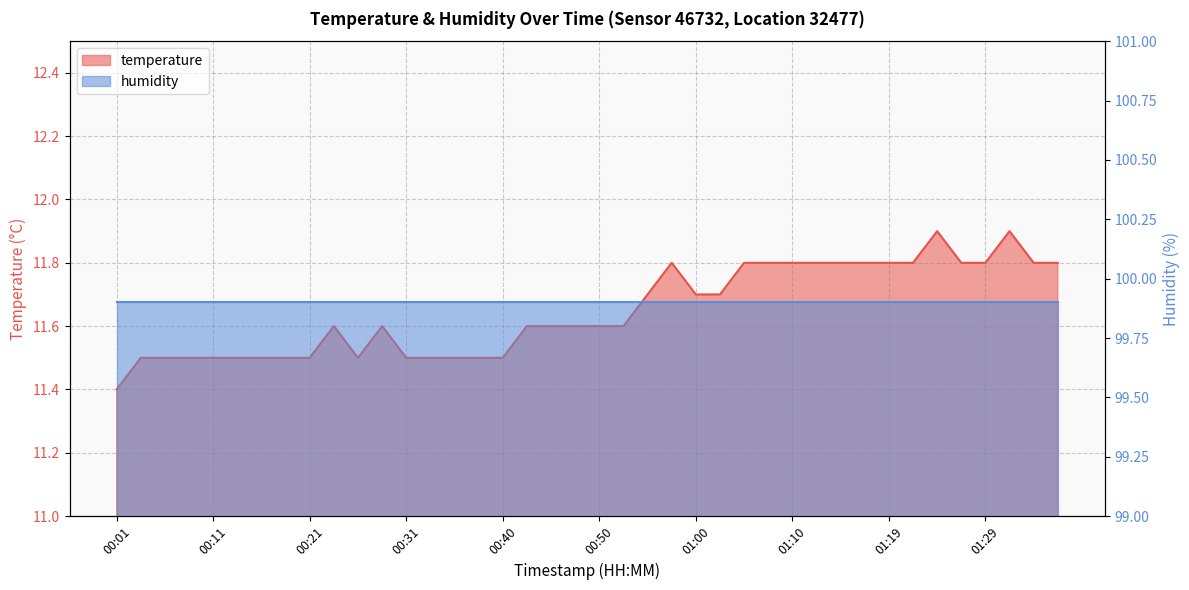

What is the label of the 37th point from the left?

01:29